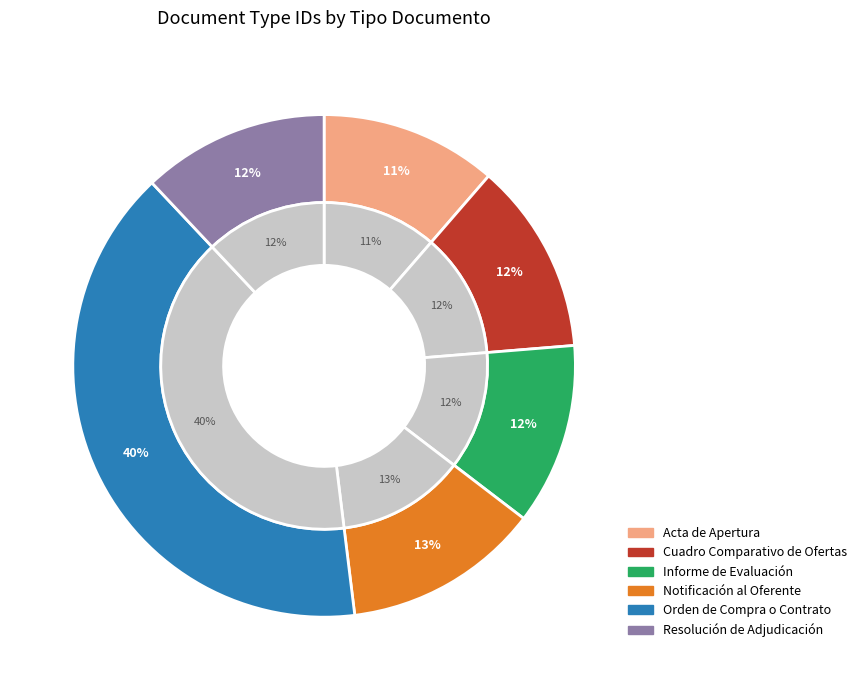

Does any single category account for the majority?

No